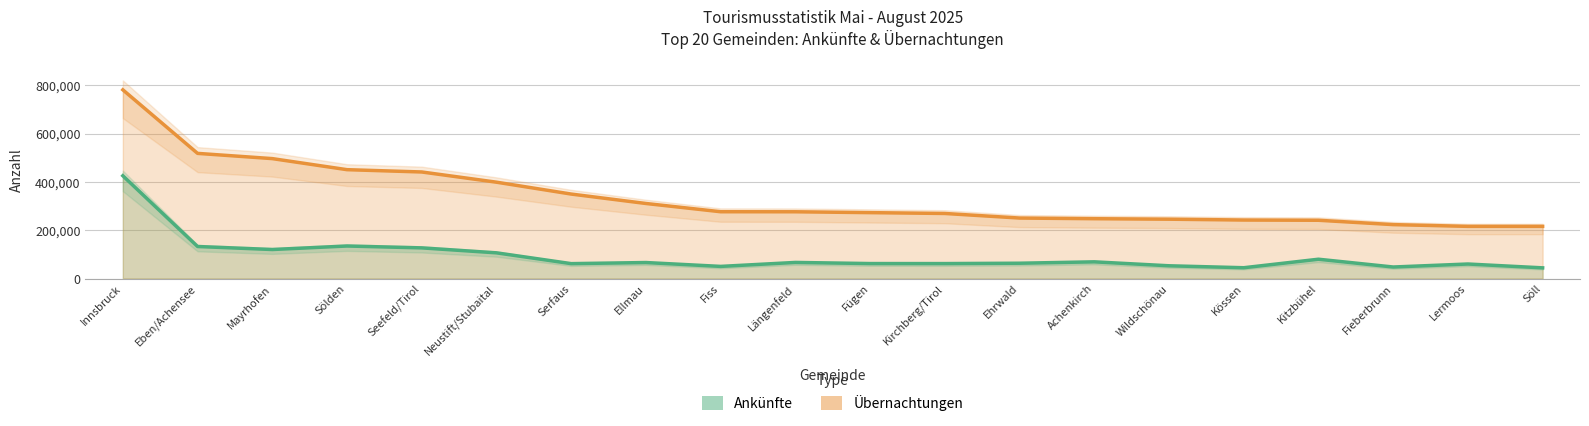

What is the label of the 9th point from the left?

Fiss